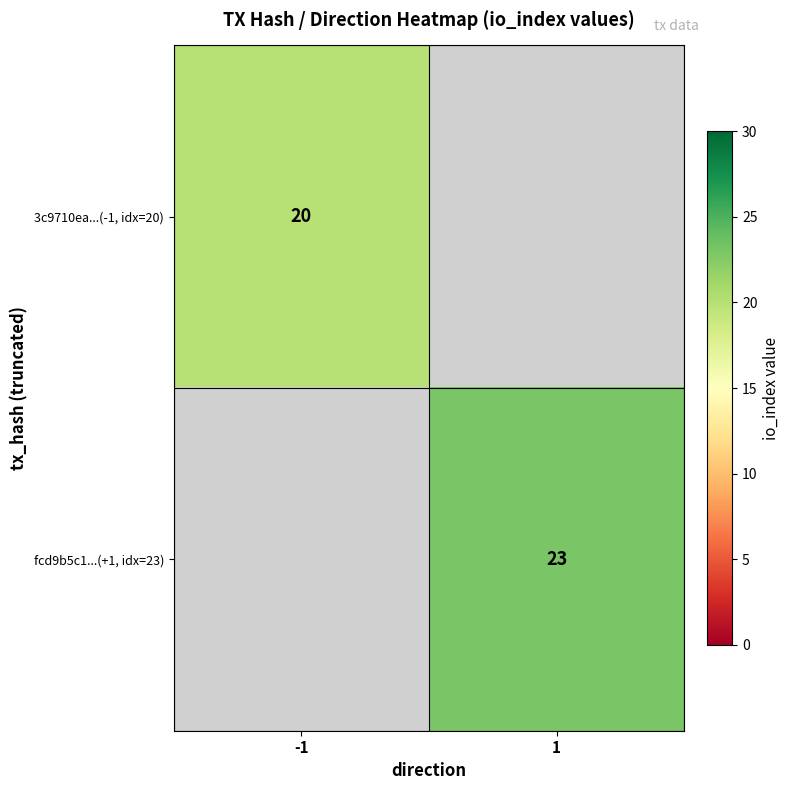

Is it true that fcd9b5c1...(+1, idx=23) equals 10 at 1?

False